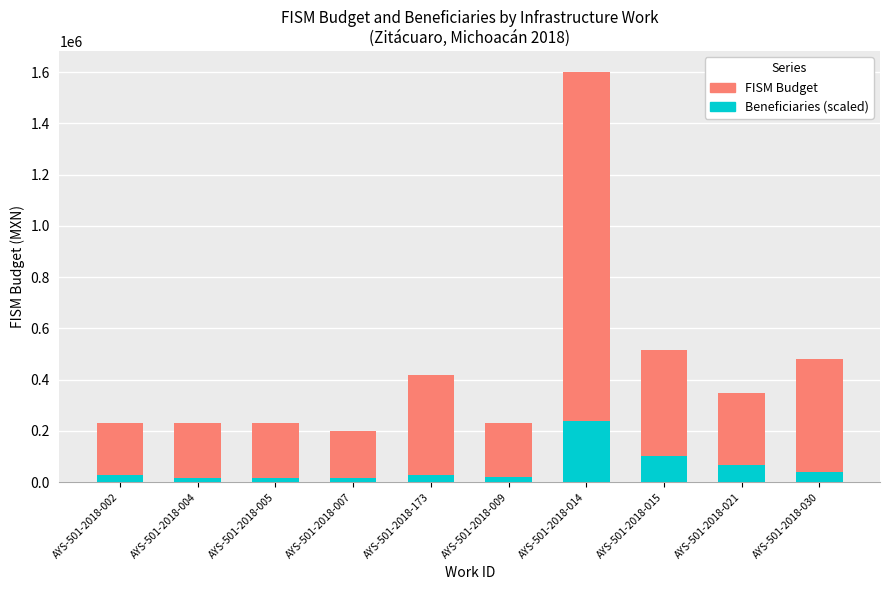

At which category is the sum across all series the highest?

AYS-501-2018-014